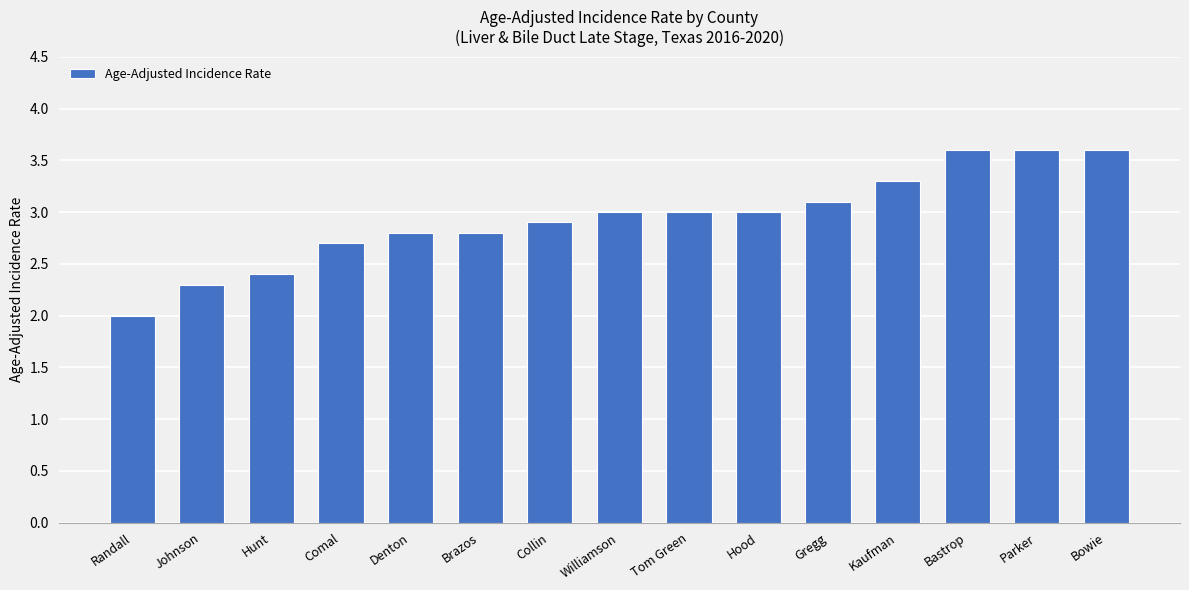

What is the label of the 2nd bar from the left?

Johnson